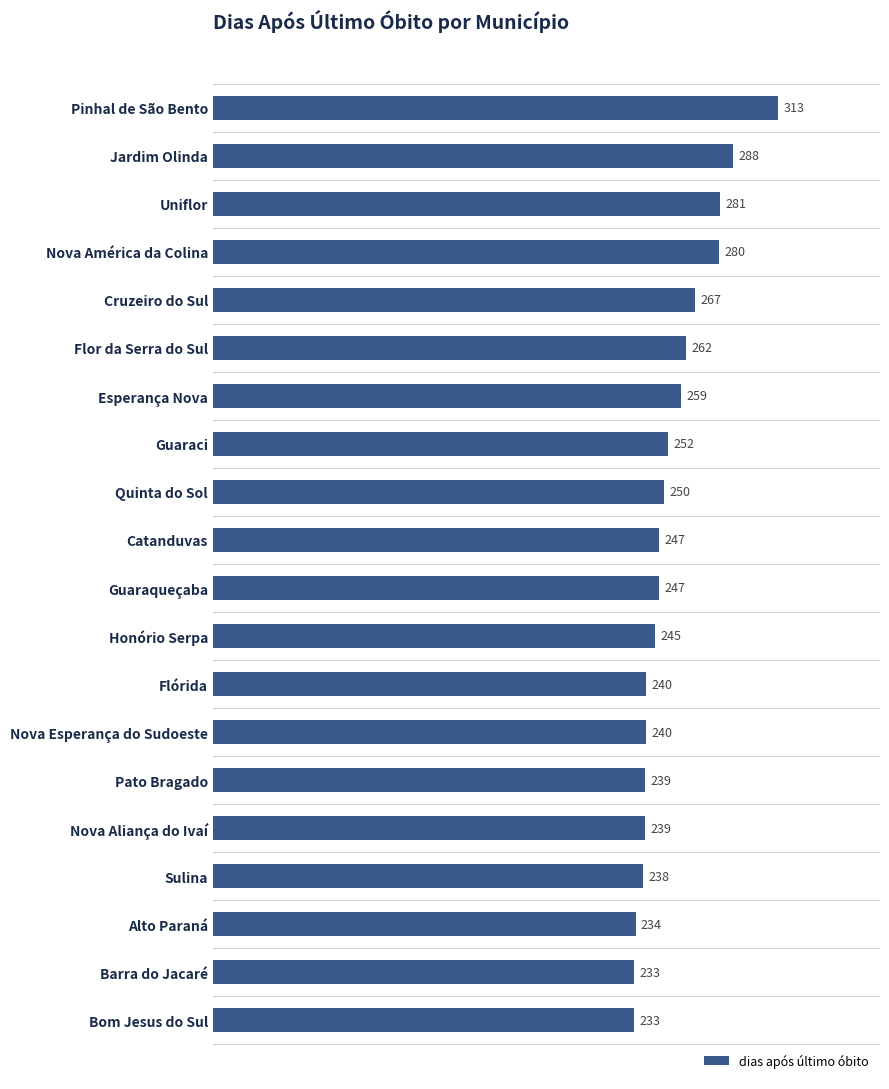

How many categories are shown in the chart?

20